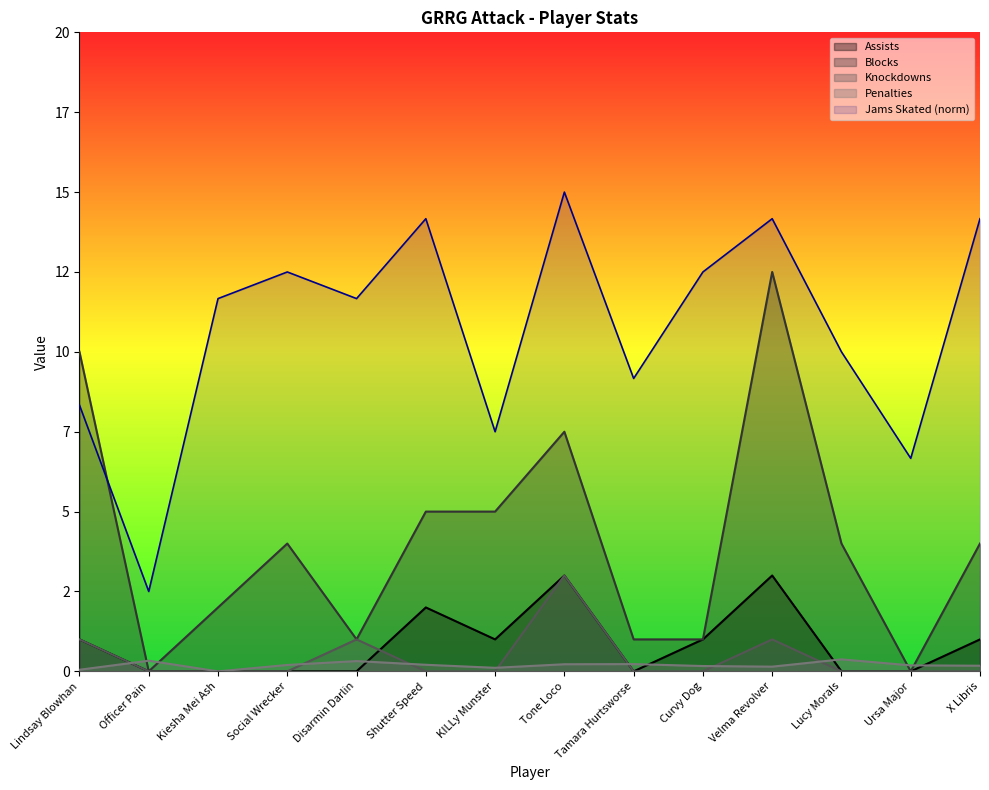

Reading left to right, list all the values displayed in this chart.

Jams Skated: 8.3	2.5	11.7	12.5	11.7	14.2	7.5	15.0	9.2	12.5	14.2	10.0	6.7	14.2
Assists: 1.0	0.0	0.0	0.0	0.0	2.0	1.0	3.0	0.0	1.0	3.0	0.0	0.0	1.0
Blocks: 10.0	0.0	2.0	4.0	1.0	5.0	5.0	7.5	1.0	1.0	12.5	4.0	0.0	4.0
Knockdowns: 1.0	0.0	0.0	0.0	1.0	0.0	0.0	3.0	0.0	0.0	1.0	0.0	0.0	0.0
Penalties: 0.1	0.3	0.0	0.2	0.3	0.2	0.1	0.2	0.2	0.2	0.1	0.4	0.2	0.2